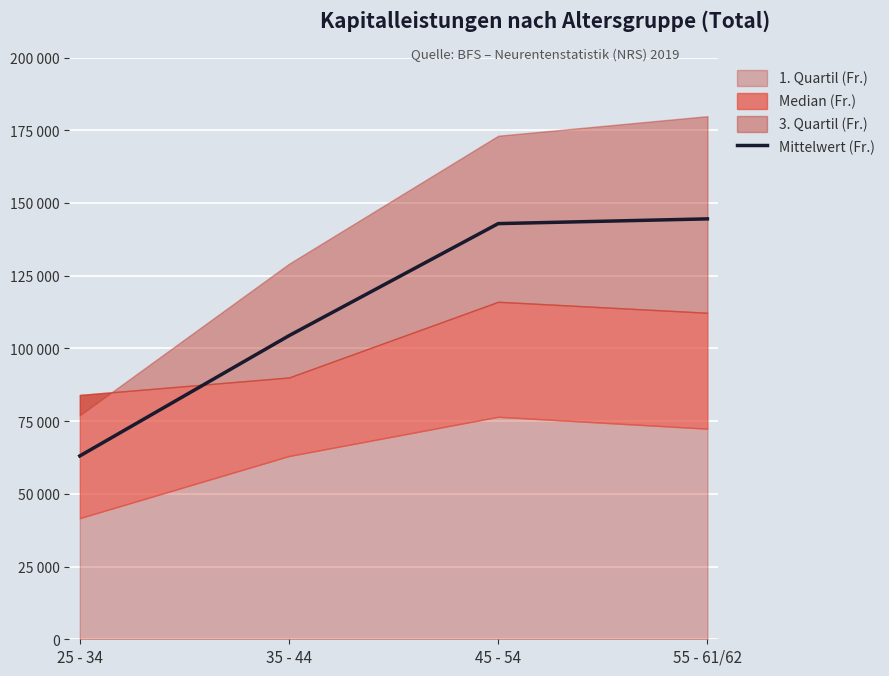

Is it true that the value at 35 - 44 is 146822?

False